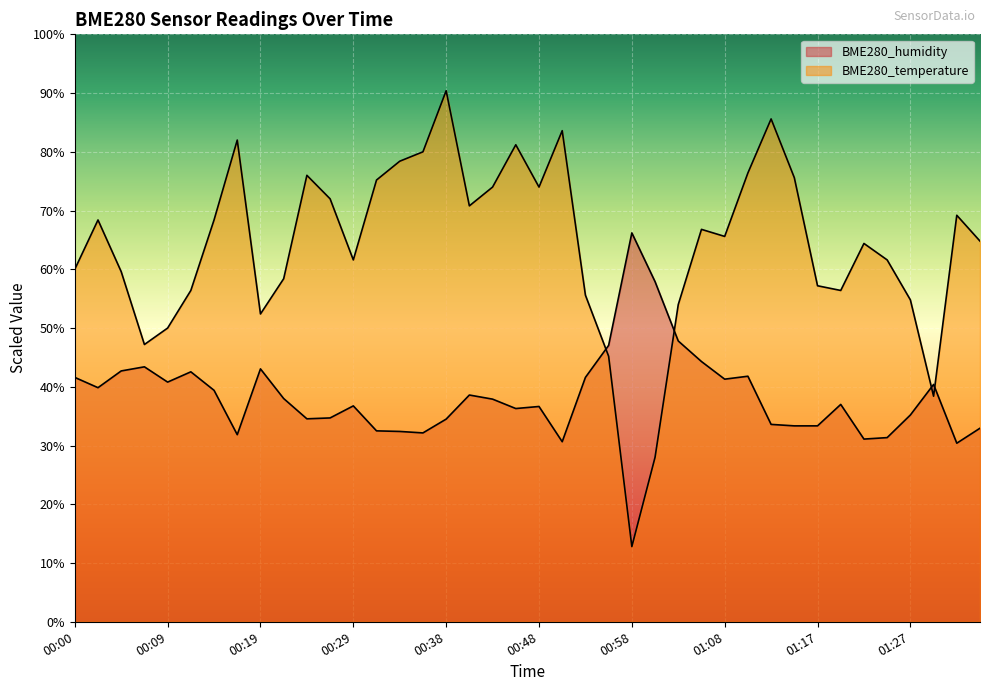

Reading right to left, what are all the values shown in this chart?

BME280_humidity: 01:34=33.0	01:32=30.4	01:30=40.4	01:27=35.2	01:25=31.4	01:22=31.1	01:20=37.0	01:17=33.4	01:15=33.4	01:13=33.6	01:10=41.8	01:08=41.3	01:05=44.3	01:03=47.8	01:00=57.9	00:58=66.2	00:56=47.0	00:53=41.6	00:51=30.7	00:48=36.6	00:46=36.3	00:43=37.9	00:41=38.6	00:38=34.5	00:36=32.1	00:34=32.4	00:31=32.5	00:29=36.8	00:26=34.7	00:24=34.5	00:21=38.0	00:19=43.0	00:17=31.8	00:14=39.4	00:12=42.5	00:09=40.8	00:07=43.4	00:04=42.7	00:02=39.8	00:00=41.6
BME280_temperature: 01:34=64.8	01:32=69.2	01:30=38.4	01:27=54.8	01:25=61.6	01:22=64.4	01:20=56.4	01:17=57.2	01:15=75.6	01:13=85.6	01:10=76.4	01:08=65.6	01:05=66.8	01:03=54.0	01:00=28.0	00:58=12.8	00:56=45.2	00:53=55.6	00:51=83.6	00:48=74.0	00:46=81.2	00:43=74.0	00:41=70.8	00:38=90.4	00:36=80.0	00:34=78.4	00:31=75.2	00:29=61.6	00:26=72.0	00:24=76.0	00:21=58.4	00:19=52.4	00:17=82.0	00:14=68.4	00:12=56.4	00:09=50.0	00:07=47.2	00:04=59.6	00:02=68.4	00:00=60.0